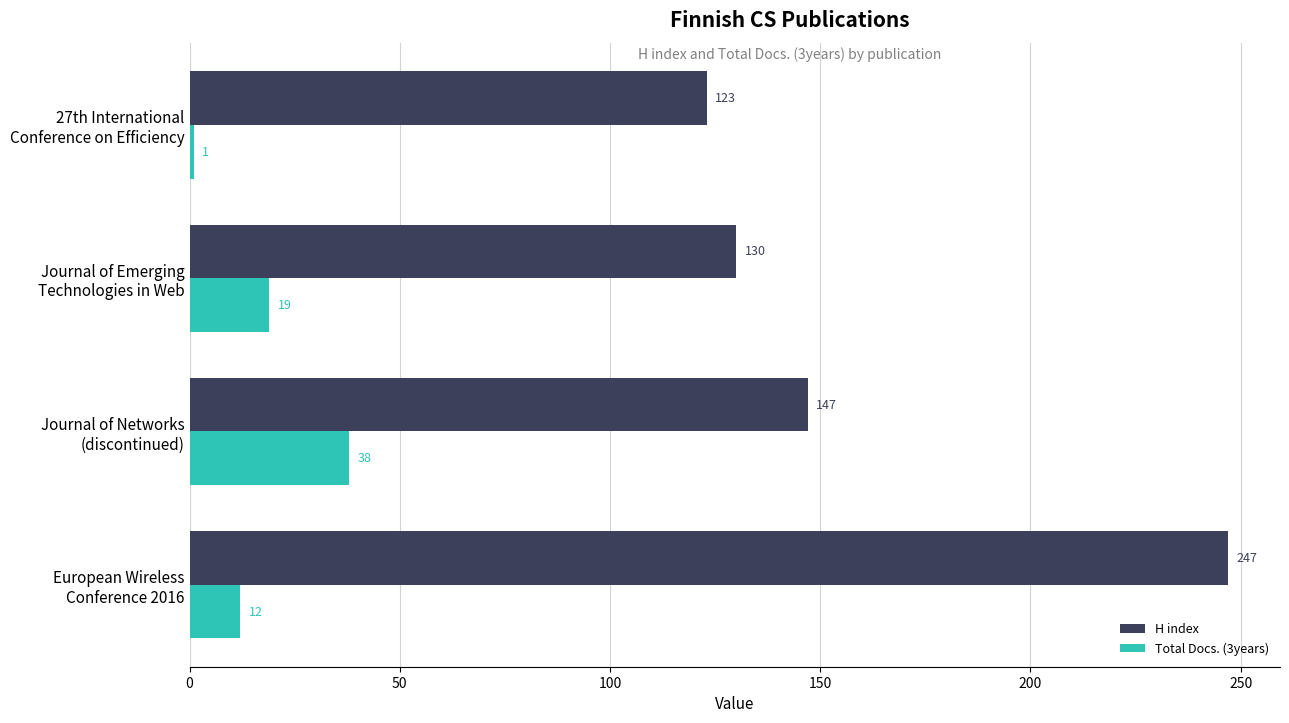

Rank the series by their maximum value, from lowest to highest.

Total Docs. (3years), H index